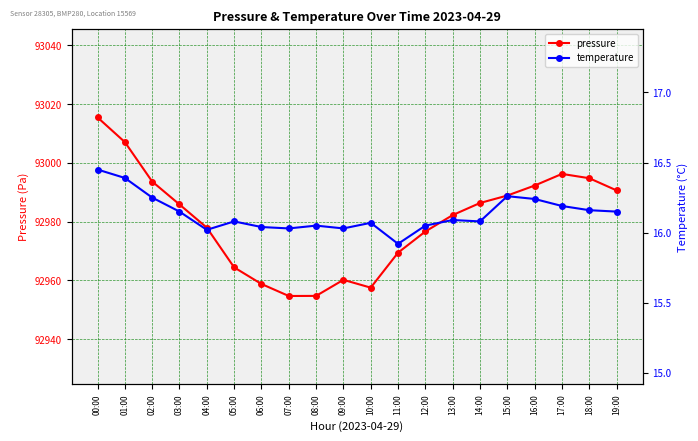

Which category has the lowest value in the temperature series?

11:00